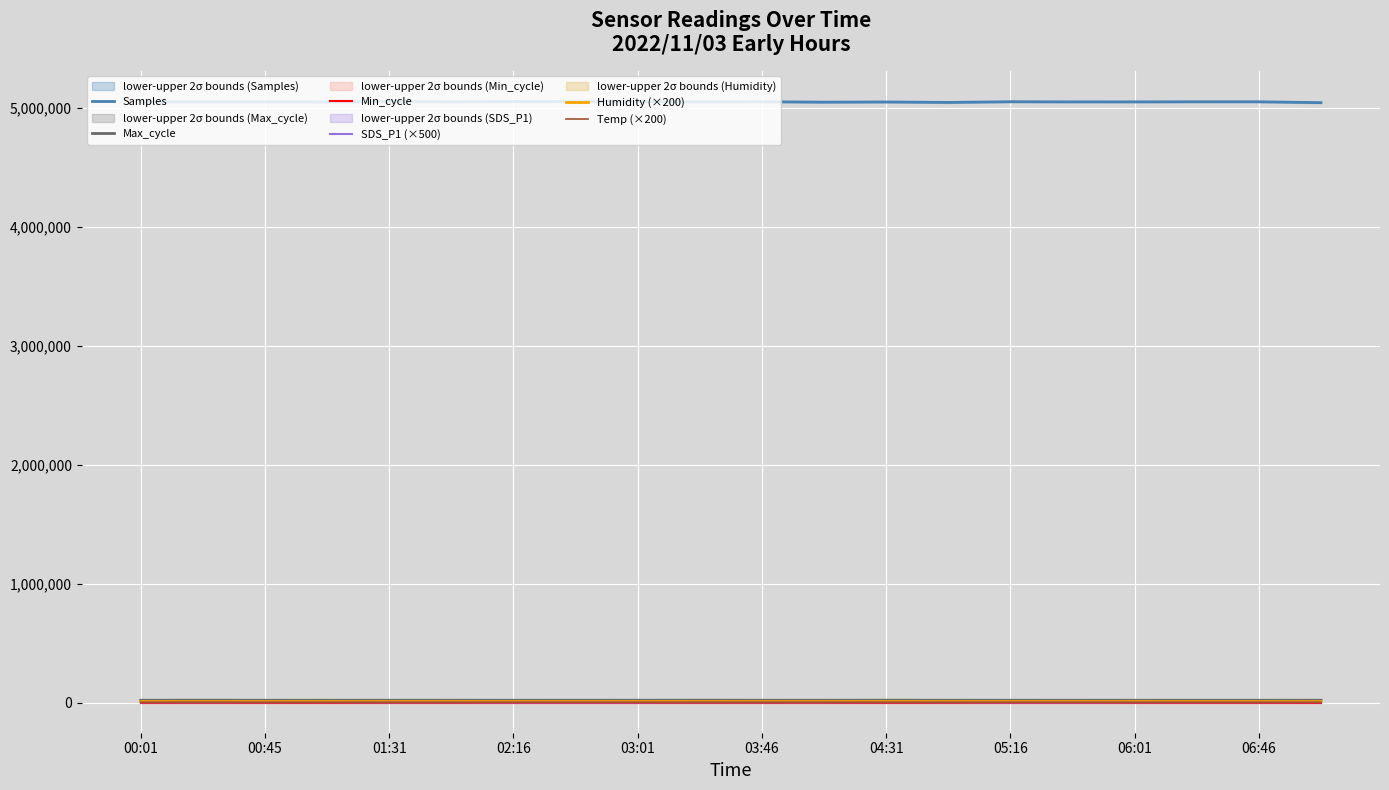

True or false: Samples and SDS_P1 (×500) intersect in this chart.

False